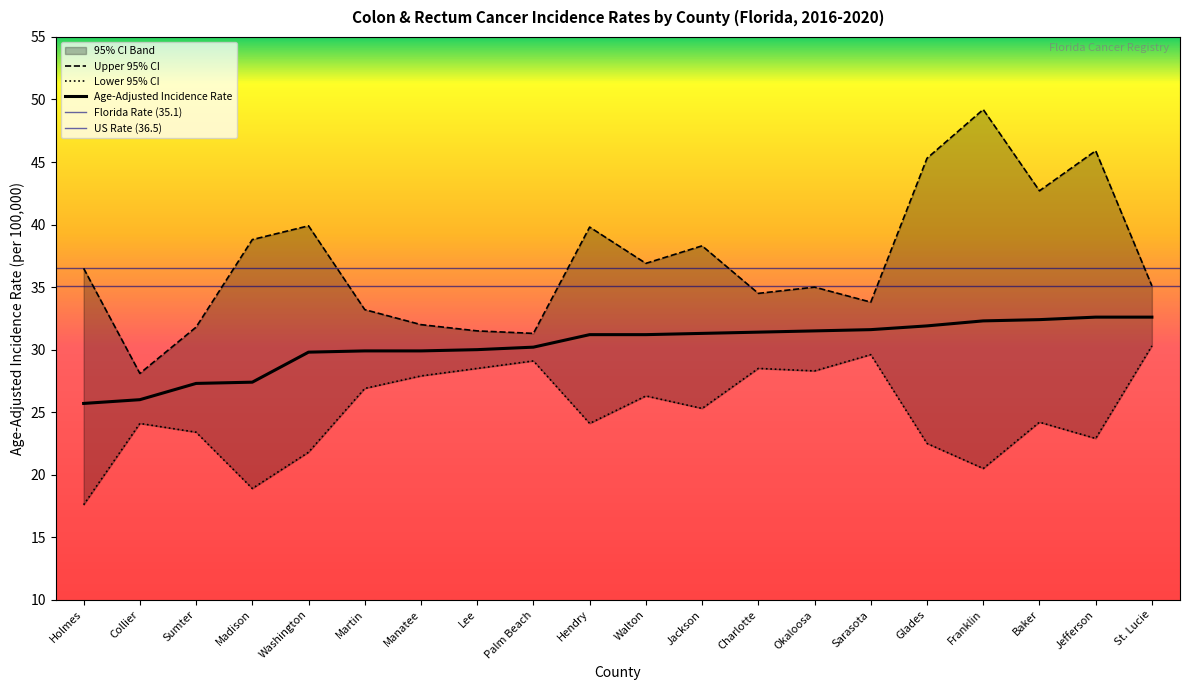

True or false: Upper 95% CI has a value of 16.7 at Manatee.

False